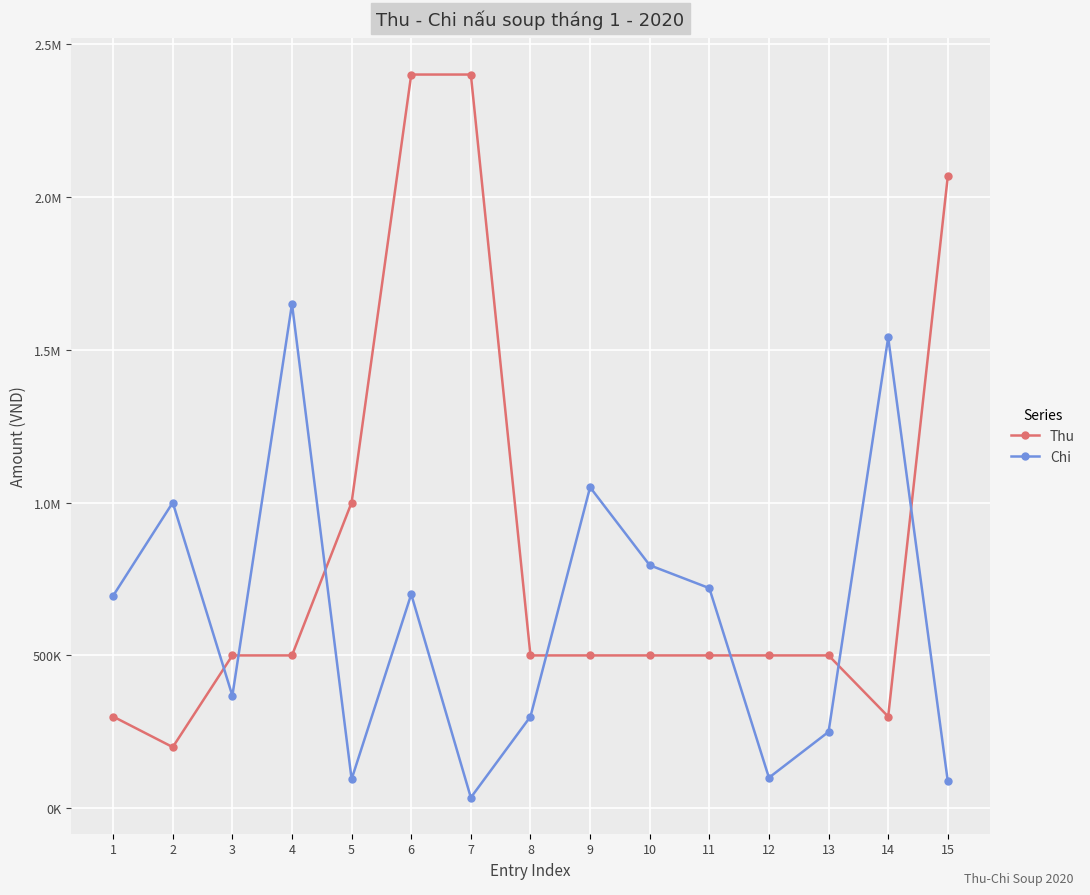

Rank the series at 10 from highest to lowest value.

Chi, Thu